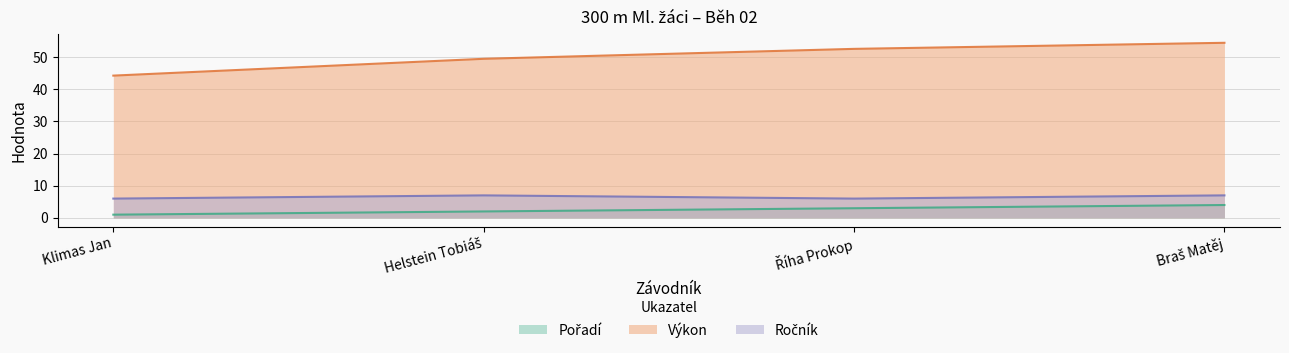

True or false: Výkon and Pořadí cross at least once.

False